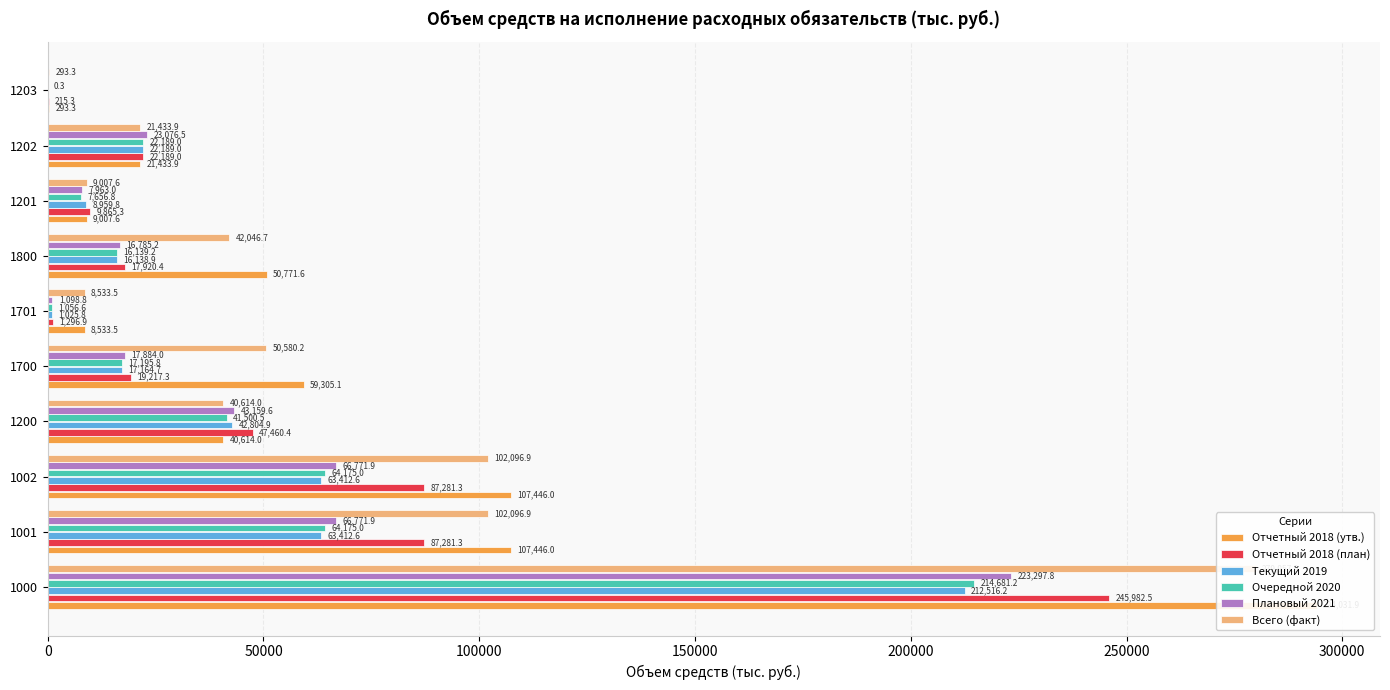

How many positive values does the Плановый 2021 series have?

9